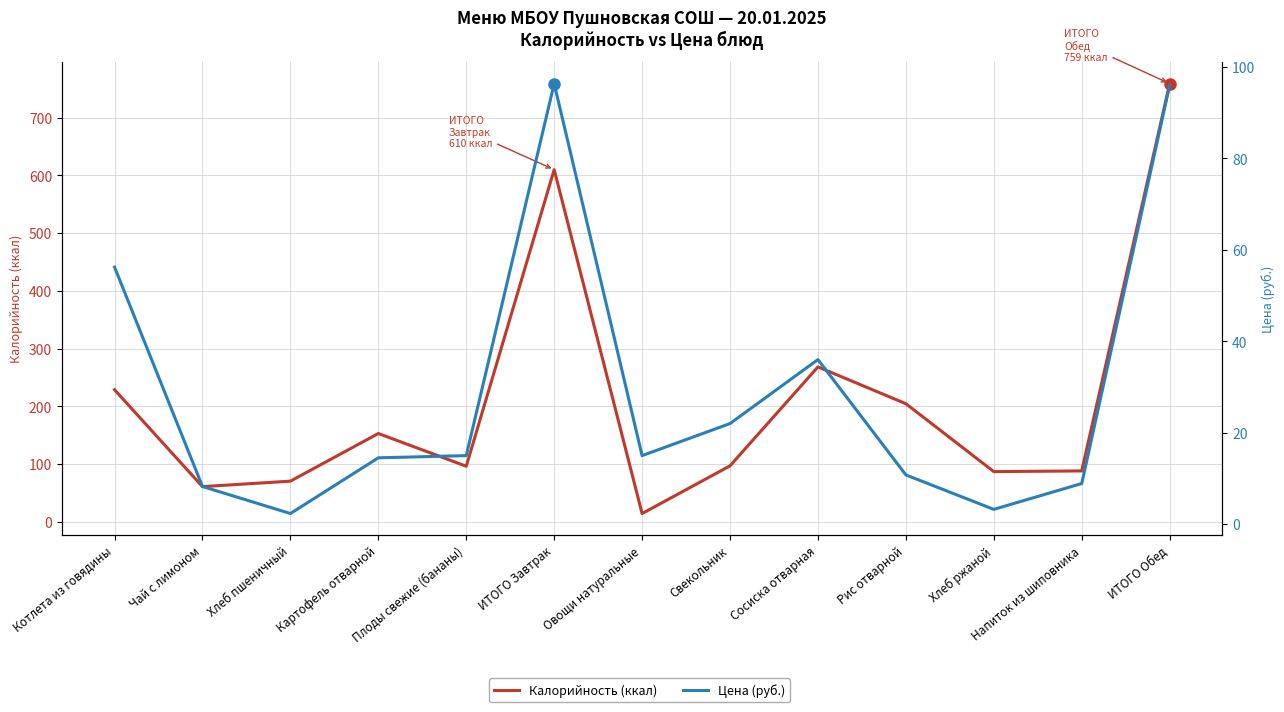

Which series has the widest spread of values?

Калорийность (ккал)